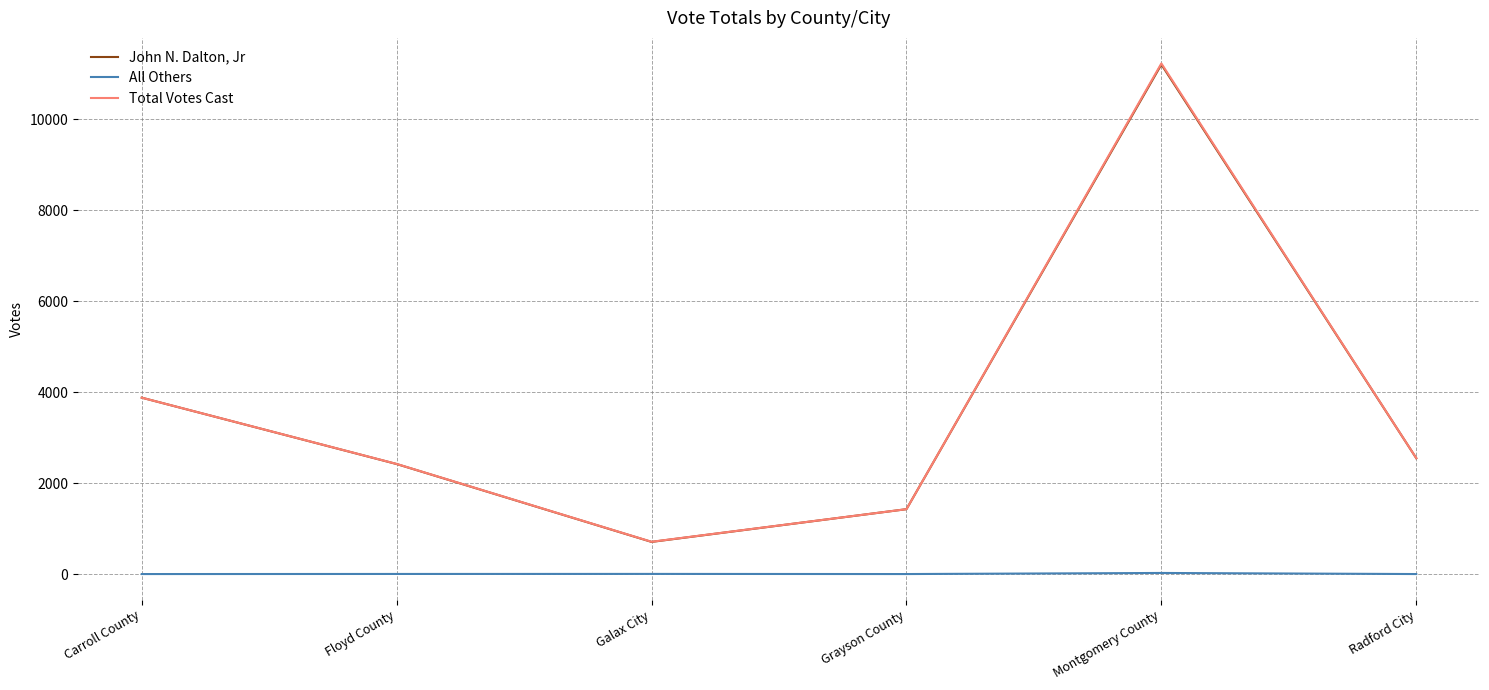

At which category is the sum across all series the highest?

Montgomery County